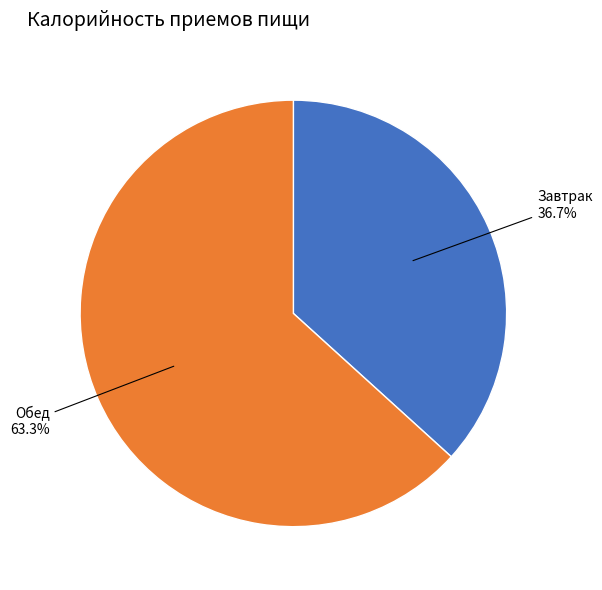

Is there a majority slice in this chart?

Yes